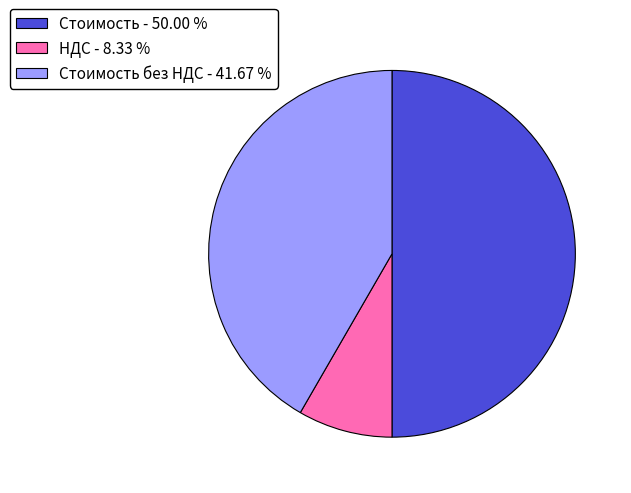

Which slice is the largest?

Стоимость - 50.00 %